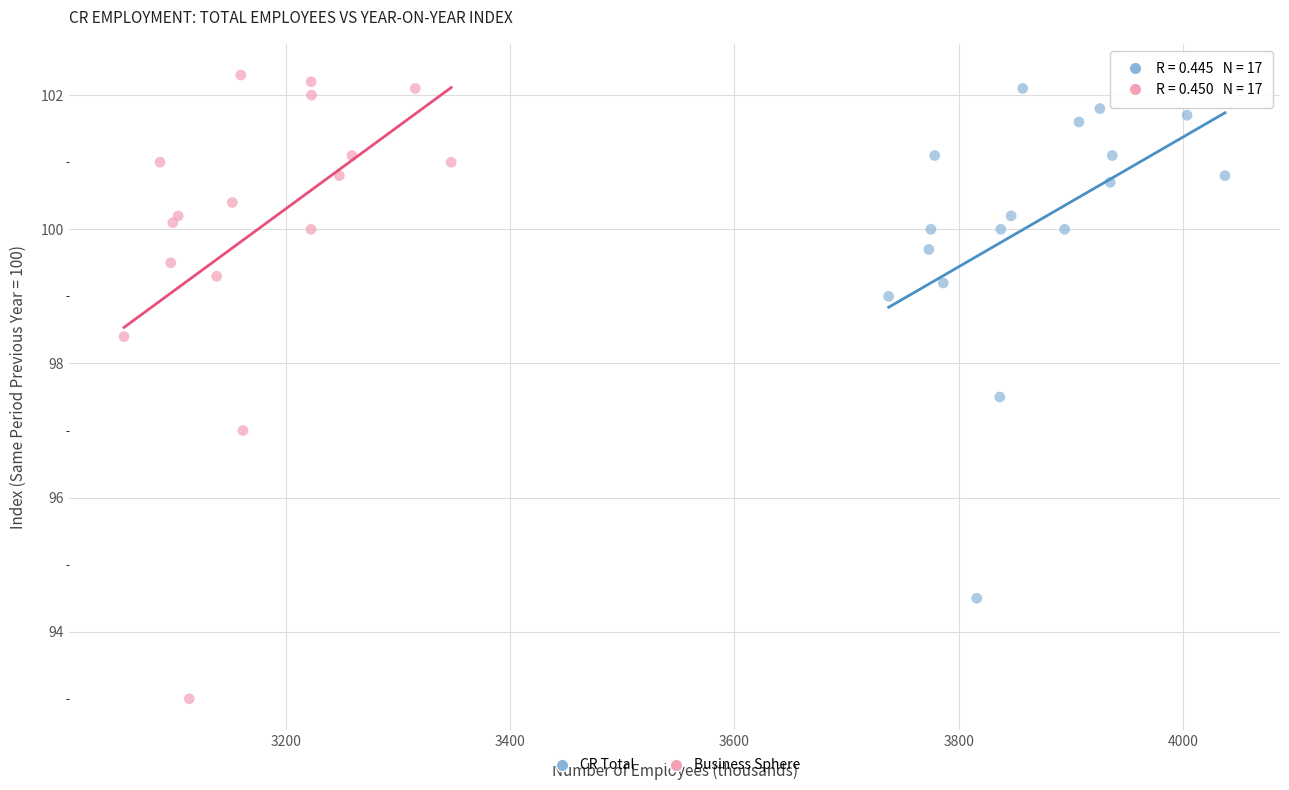

Which series contains the highest Y value?

Business Sphere